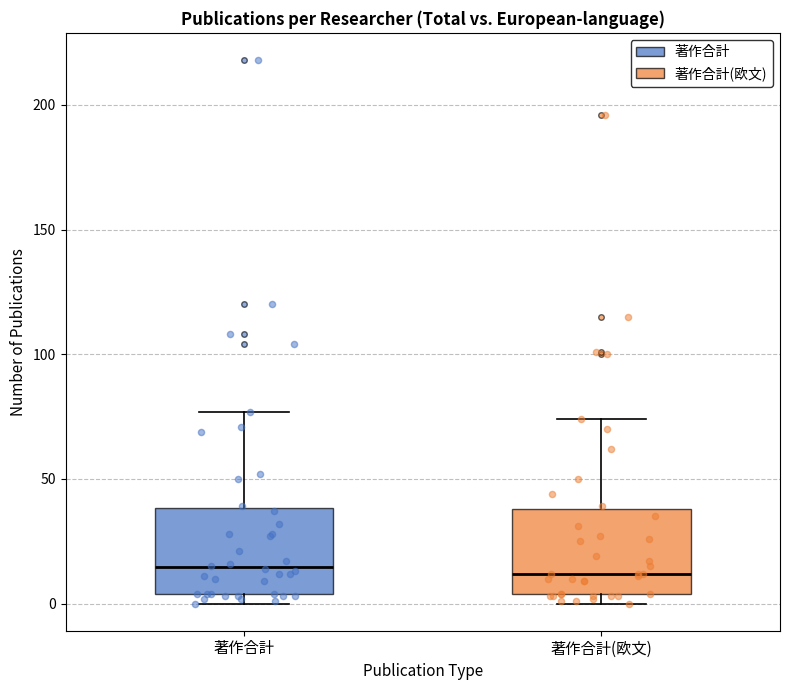

Reading left to right, transcribe this box plot: for each box, give where its median line is, the range the box spans, and where its two whiskers end, as read against the y-axis. The values are not printed on the chart, so give them approximately, as read against the axis.

著作合計: median 15, box 5 to 40, whiskers 0 to 75
著作合計(欧文): median 10, box 5 to 40, whiskers 0 to 75